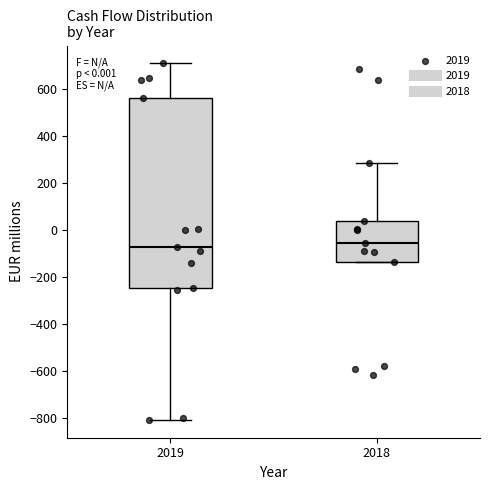

Which box is the tallest, from its lower edge to its upper edge?

2019